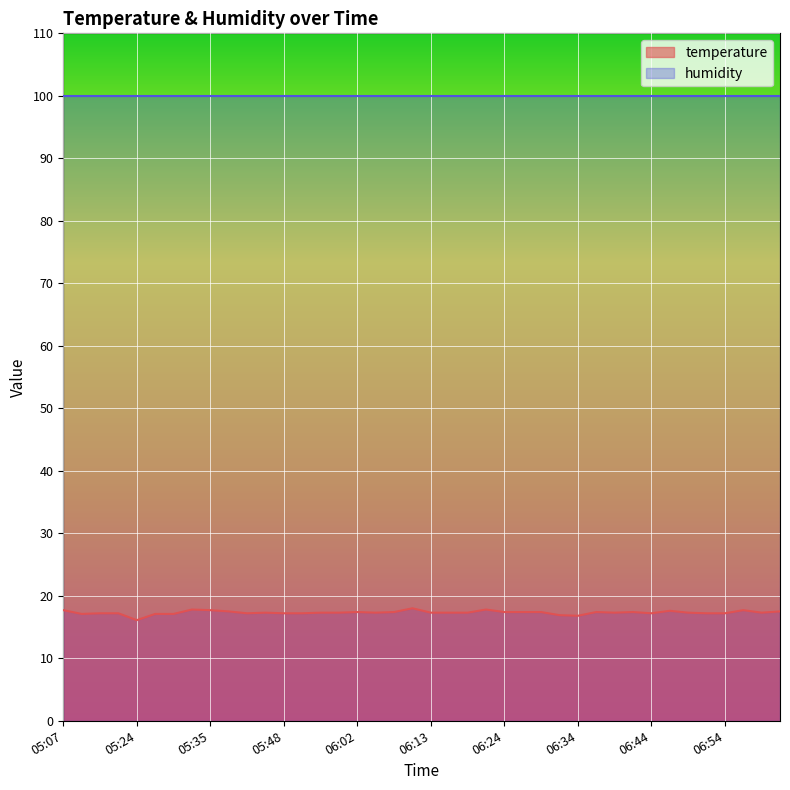

The value at 06:39 is 17.3. True or false?

True